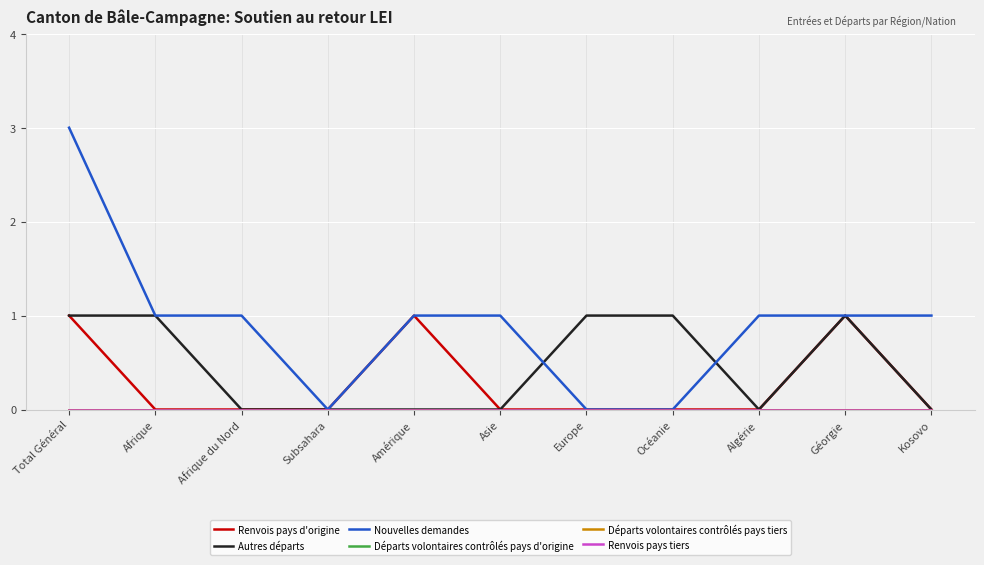

Which series has the widest spread of values?

Nouvelles demandes